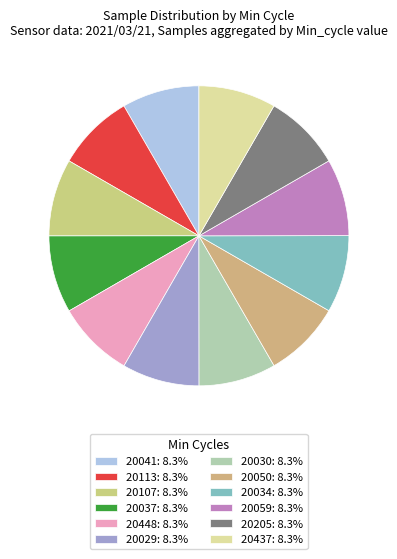

Rank the categories by value from highest to lowest.

28/20034, 28/20041, 28/20113, 28/20205, 28/20107, 28/20037, 28/20029, 28/20448, 28/20030, 28/20050, 28/20437, 28/20059